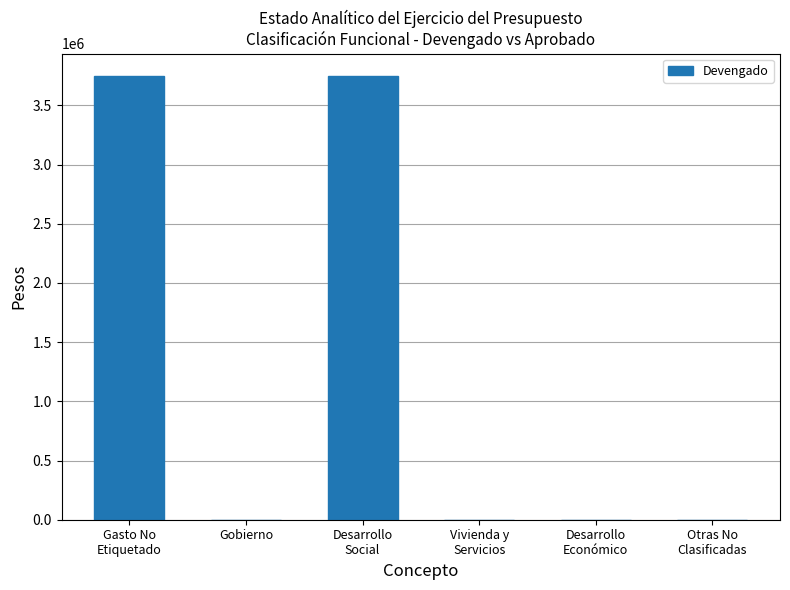

What is the sum of the values at Gasto No
Etiquetado and Desarrollo
Social?

7500276